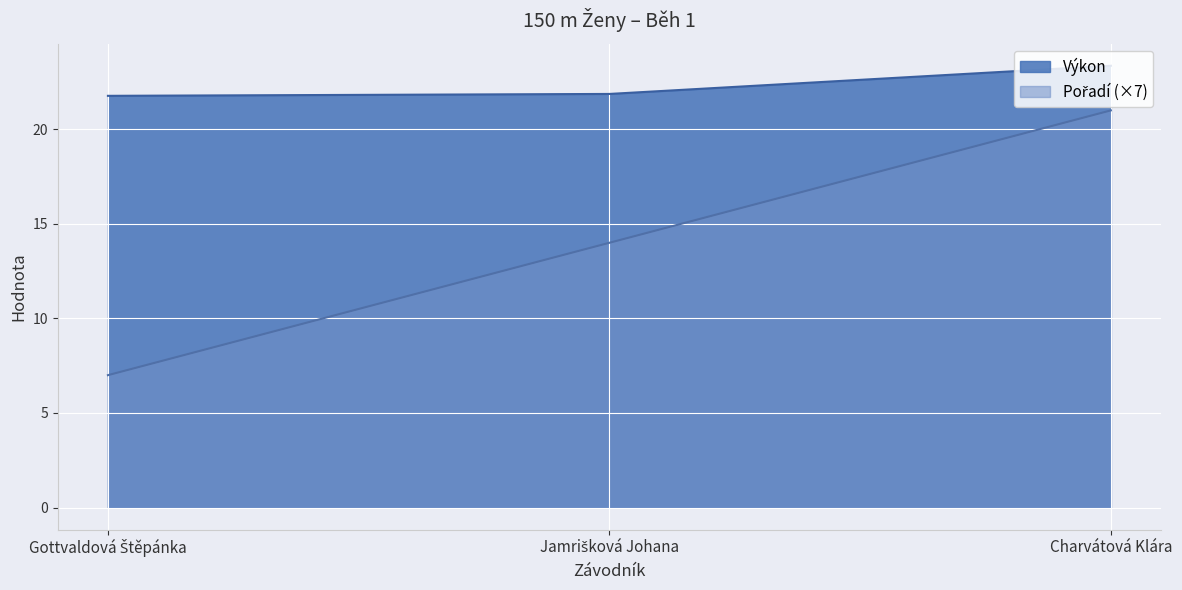

What are all the series names shown in the legend?

Pořadí, Výkon